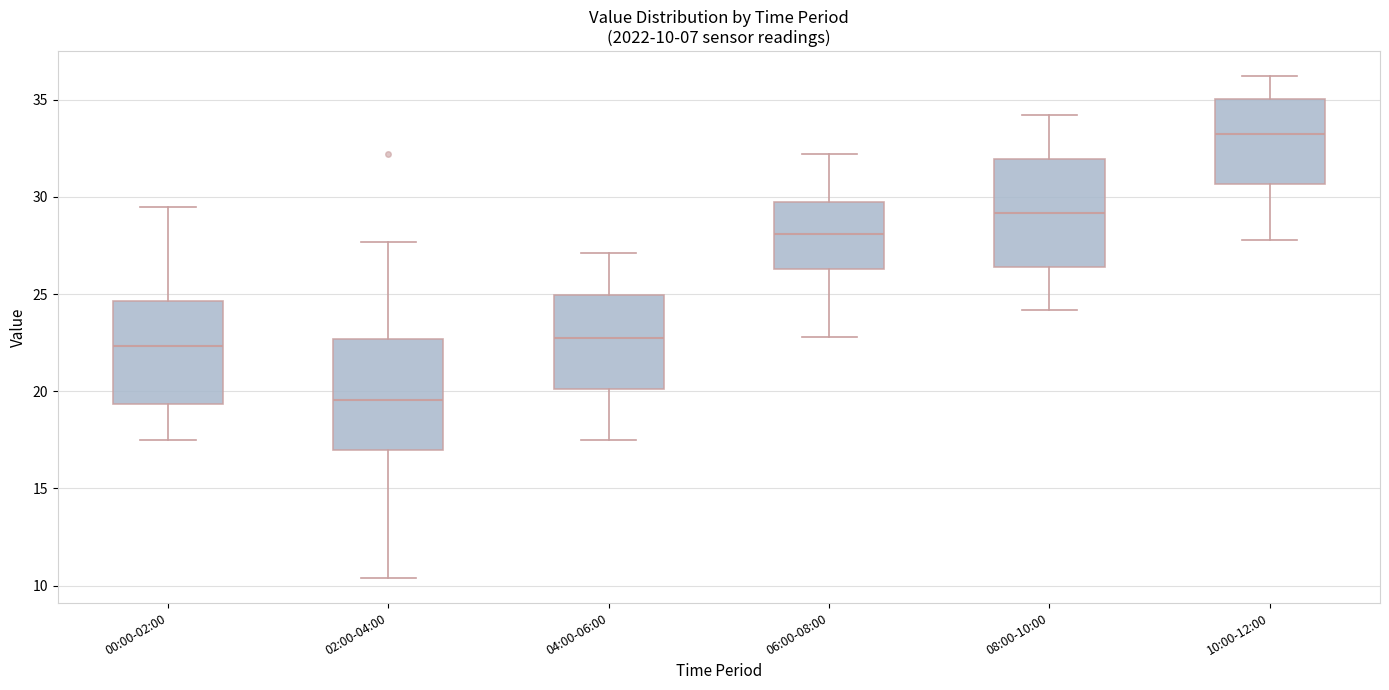

Which box's median line is the highest?

10:00-12:00